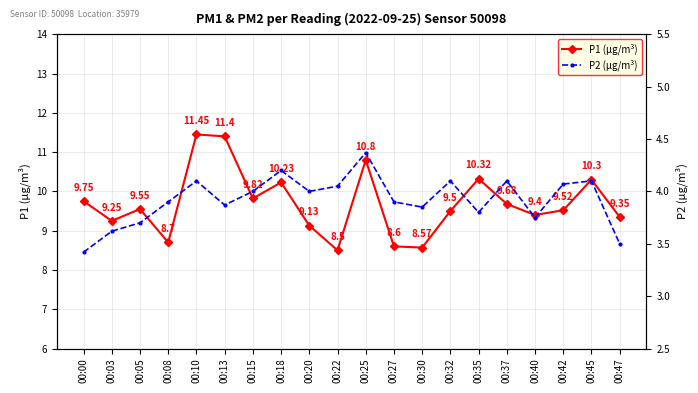

List the series in order of their overall mean, lowest first.

P2 (µg/m³), P1 (µg/m³)